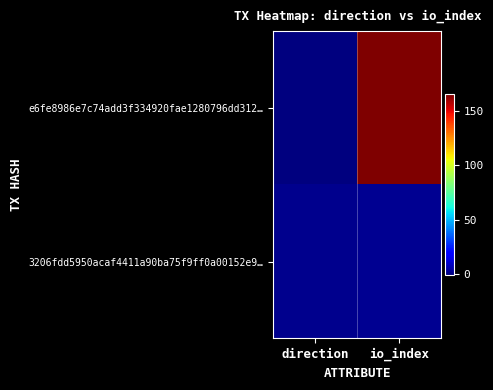

Reading left to right, transcribe all the data shown in this chart.

e6fe8986e7c74add3f334920fae1280796dd312…: direction=-1	io_index=165
3206fdd5950acaf4411a90ba75f9ff0a00152e9…: direction=1	io_index=2